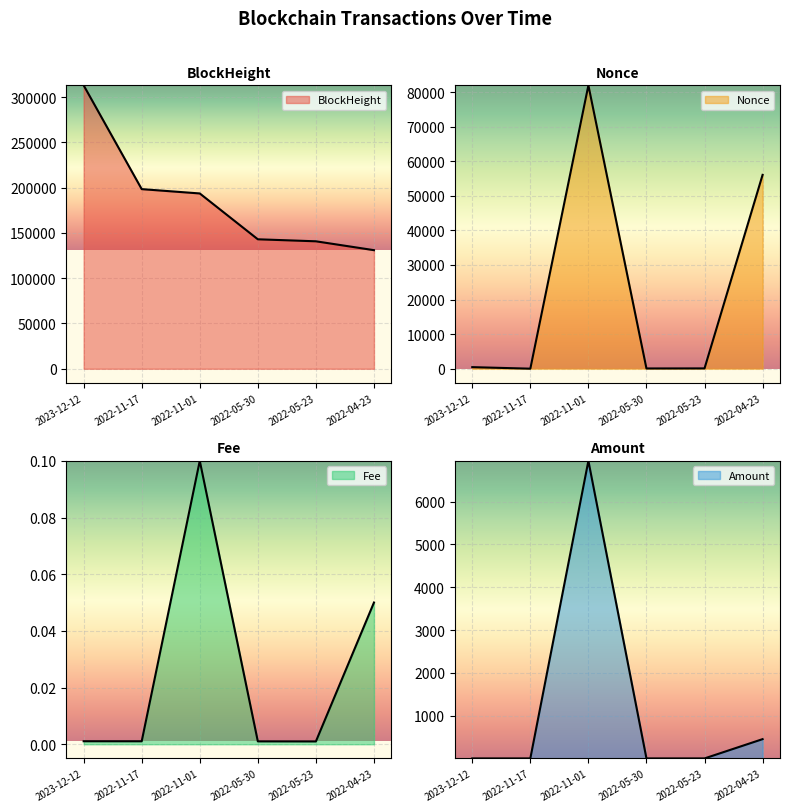

Reading left to right, extract all data points from this chart.

BlockHeight: 312991.0	198365.0	193595.0	142974.0	140752.0	130963.0
Nonce: 468.0	22.0	81938.0	84.0	102.0	56050.0
Fee: 0.0	0.0	0.1	0.0	0.0	0.1
Amount: 0.0	0.0	6953.9	0.0	0.0	450.7